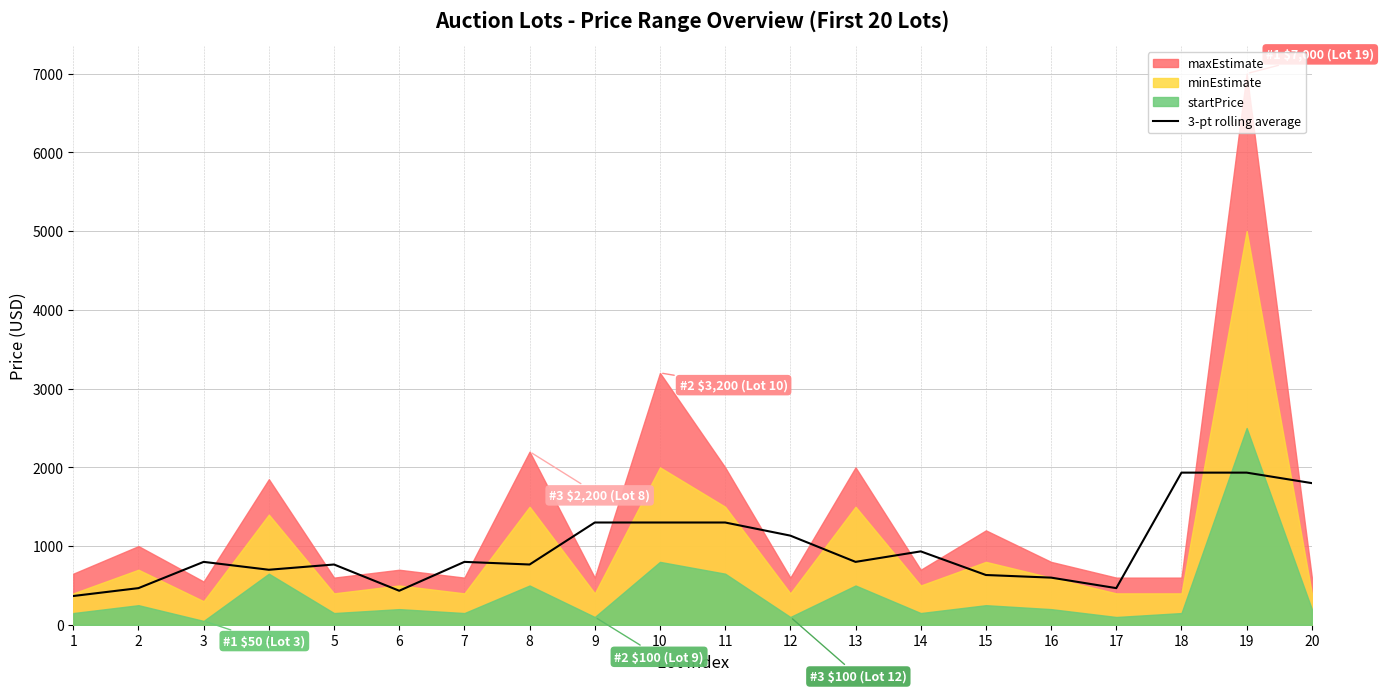

Between 12 and 7, which is larger?

12